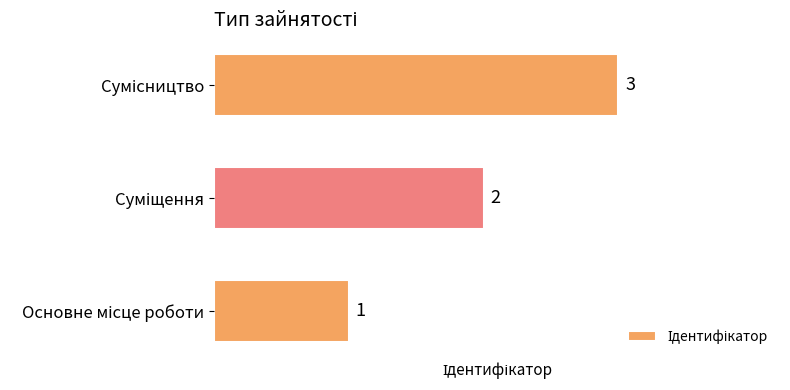

What is the greatest value displayed?

3